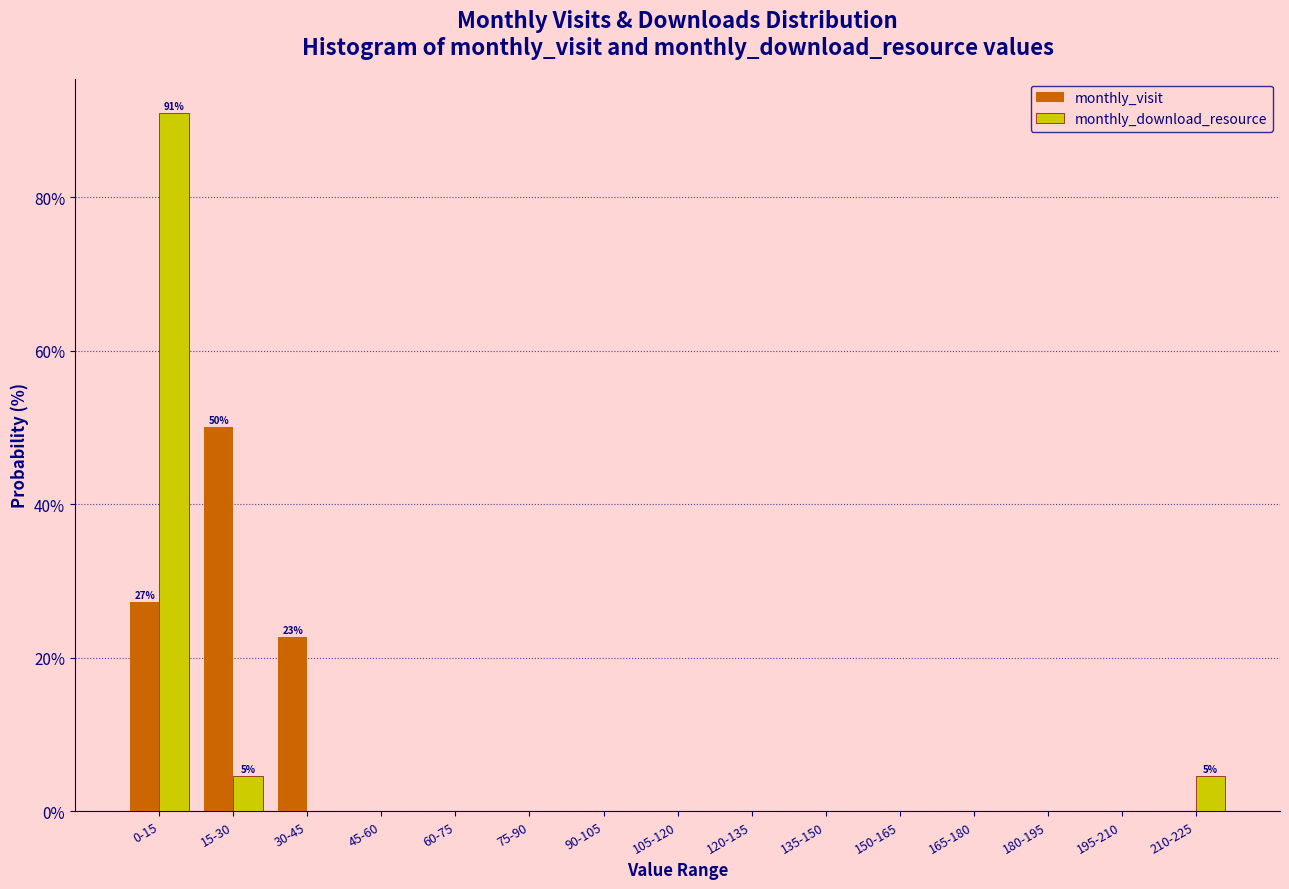

Reading right to left, transcribe all the data shown in this chart.

monthly_visit: 210-225=0.0	195-210=0.0	180-195=0.0	165-180=0.0	150-165=0.0	135-150=0.0	120-135=0.0	105-120=0.0	90-105=0.0	75-90=0.0	60-75=0.0	45-60=0.0	30-45=22.7	15-30=50.0	0-15=27.3
monthly_download_resource: 210-225=4.5	195-210=0.0	180-195=0.0	165-180=0.0	150-165=0.0	135-150=0.0	120-135=0.0	105-120=0.0	90-105=0.0	75-90=0.0	60-75=0.0	45-60=0.0	30-45=0.0	15-30=4.5	0-15=90.9